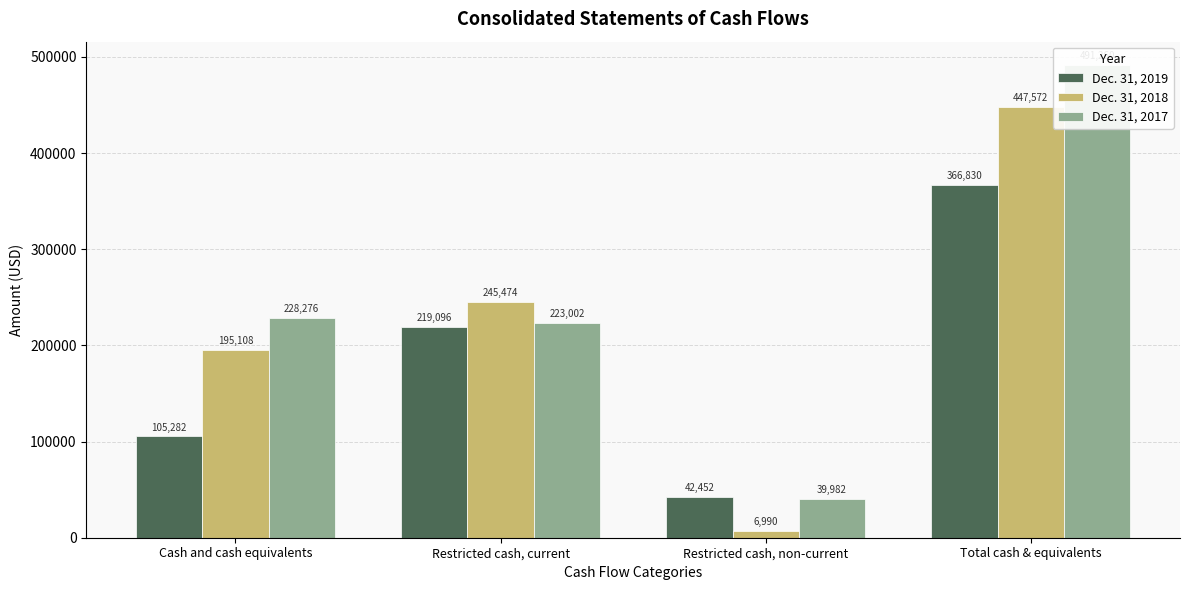

What are all the series names shown in the legend?

Dec. 31, 2019, Dec. 31, 2018, Dec. 31, 2017